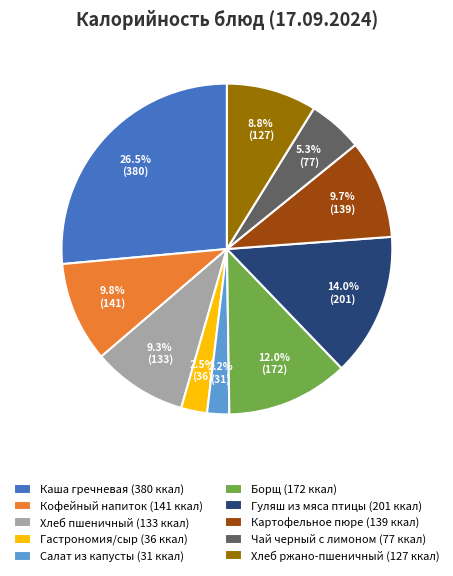

Does Каша гречневая (380 ккал) represent more than half of the total?

No